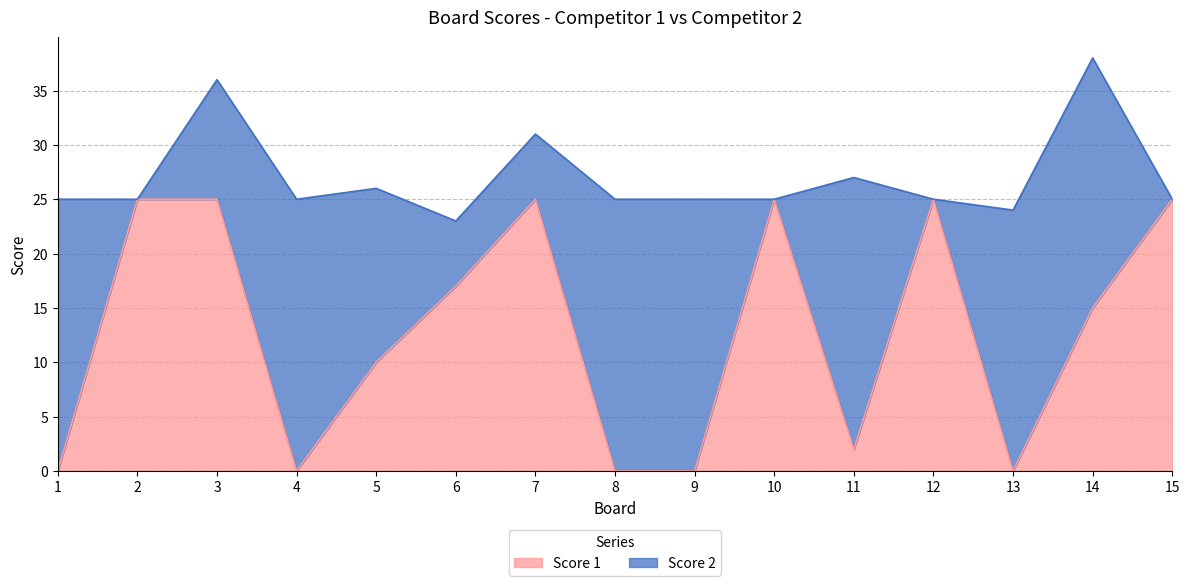

The chart shows a value of -14 at 4. True or false?

False